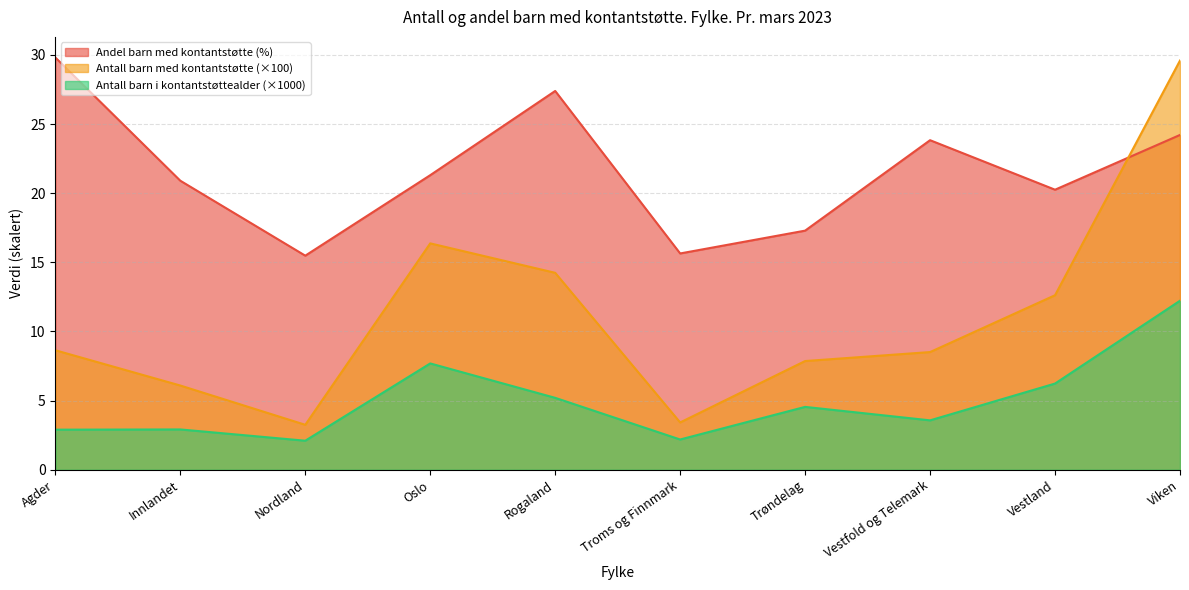

At which label is Antall barn i kontantstøttealder closest to 7?

Oslo